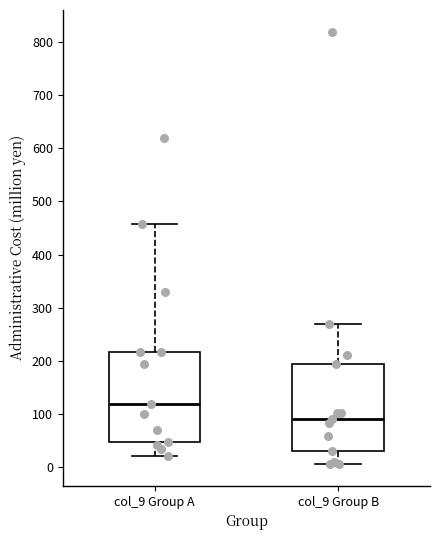

Where does the lower whisker of the box for col_9 Group B end on the y-axis? The values are not printed on the chart, so give them approximately, as read against the axis.

10